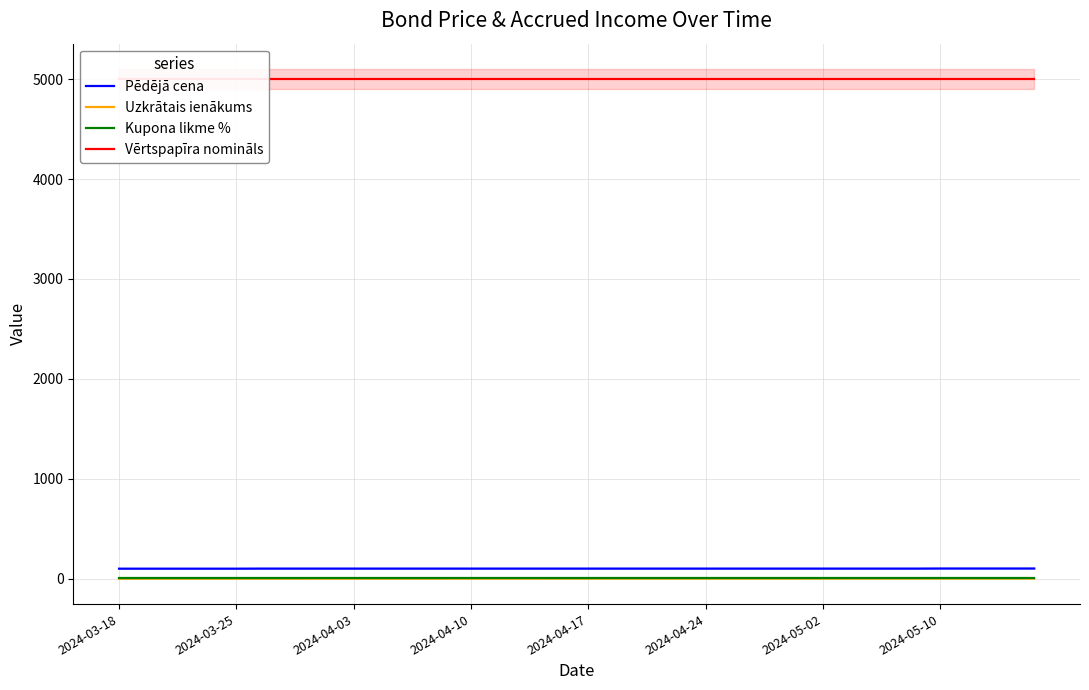

At which label is Kupona likme % closest to 7?

2024-03-18